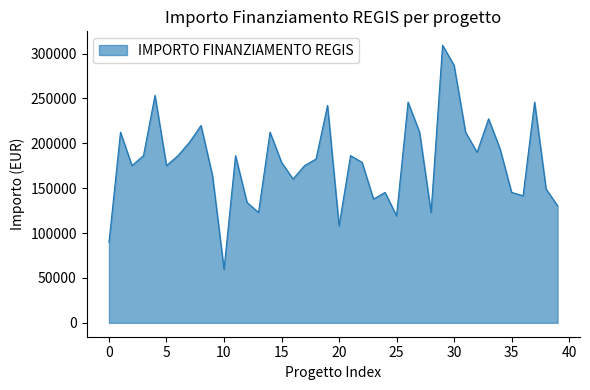

Count the number of values greater than 182564.

20